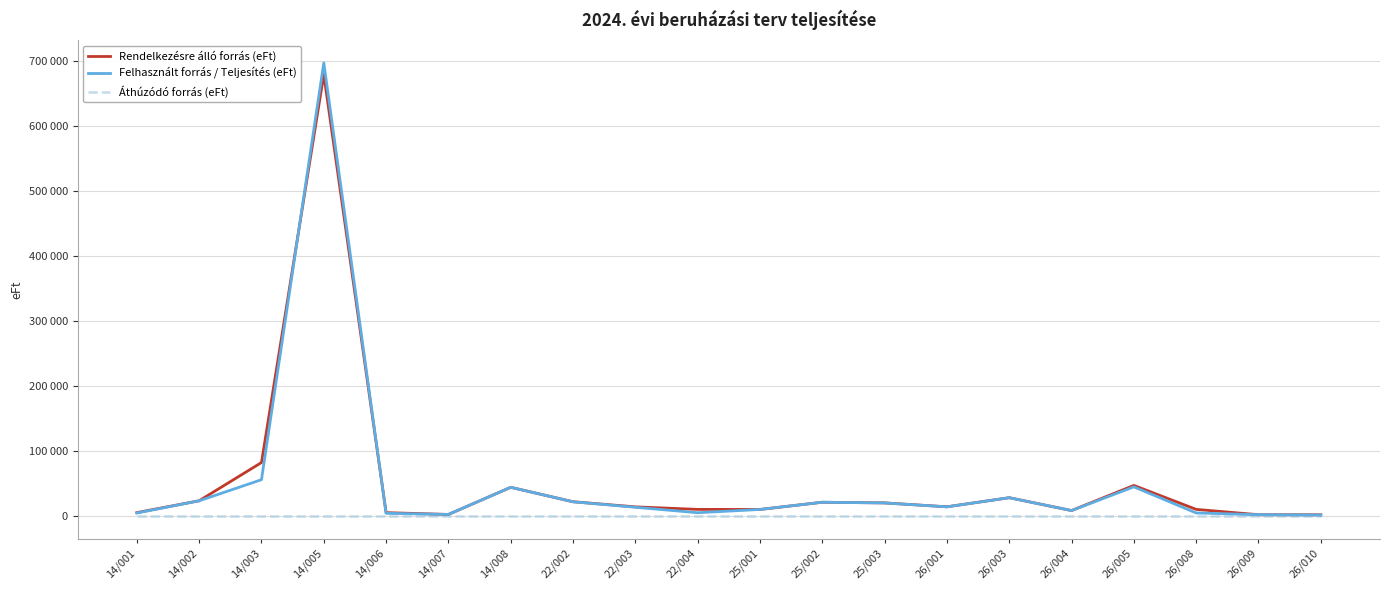

Which has a higher value, 22/004 or 14/001?

22/004